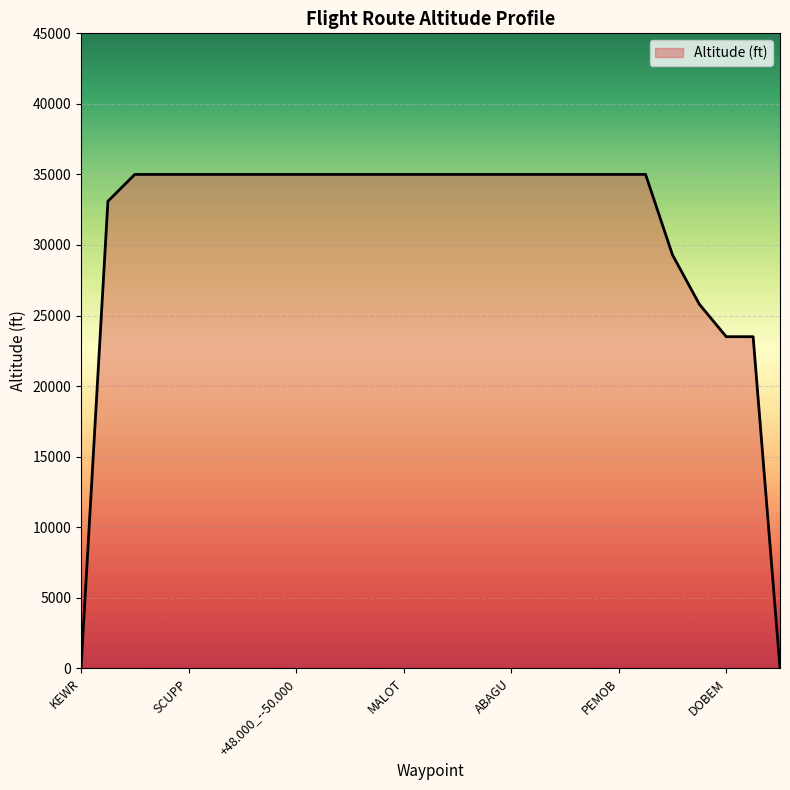

How many lines are shown in the chart?

1